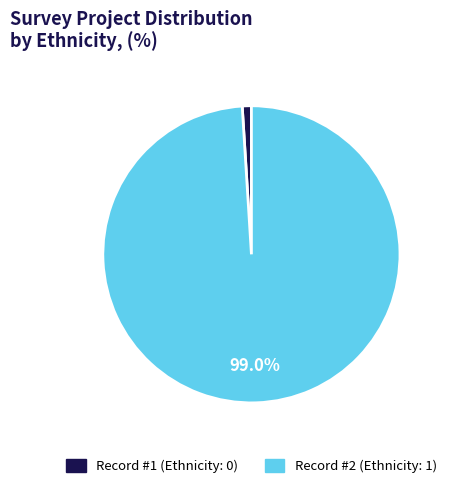

Which has a higher value, Record #2 (Ethnicity: 1) or Record #1 (Ethnicity: 0)?

Record #2 (Ethnicity: 1)